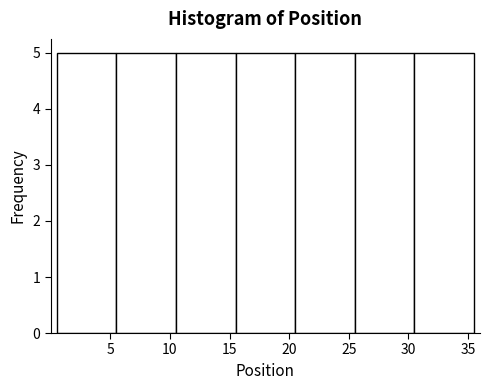

Reading left to right, transcribe this chart: for each bar, give the range it covers on the x-axis and its height. The values are not printed on the chart, so give them approximately, as read against the axis.

0.5 to 5.5: 5
5.5 to 10.5: 5
10.5 to 15.5: 5
15.5 to 20.5: 5
20.5 to 25.5: 5
25.5 to 30.5: 5
30.5 to 35.5: 5